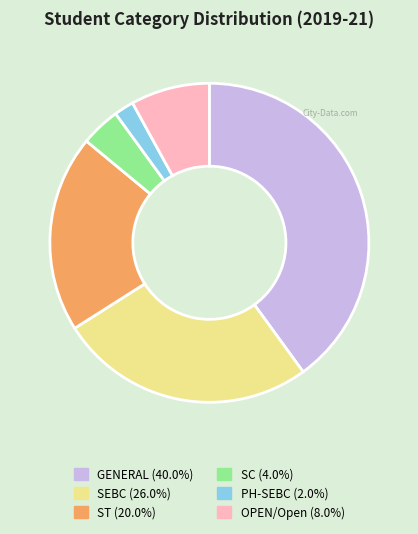

Combined, do OPEN/Open (8.0%) and PH-SEBC (2.0%) account for over 50%?

No